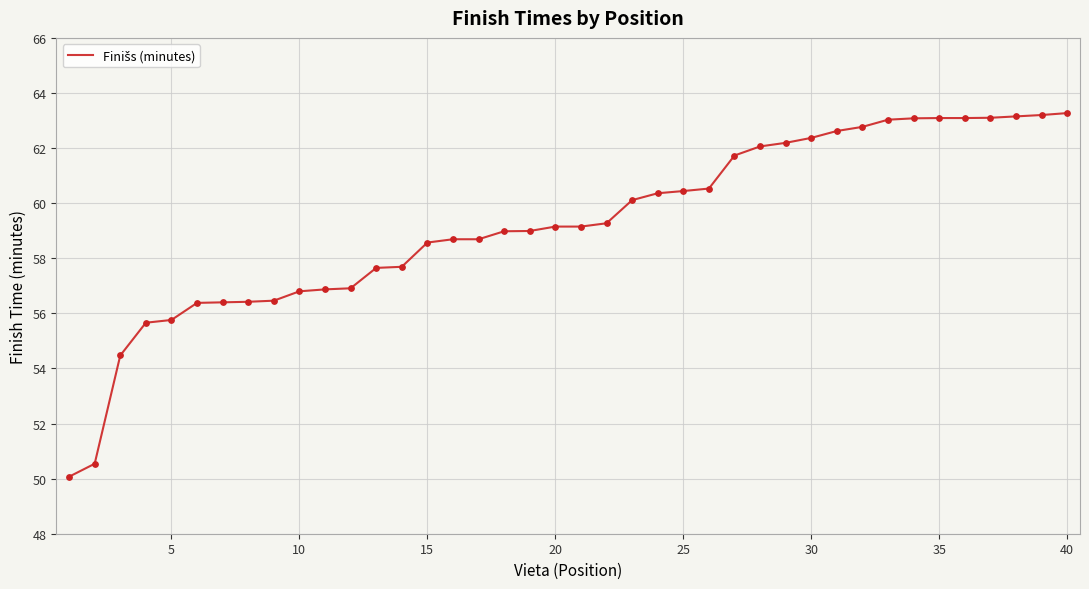

What is the smallest value displayed?

50.1